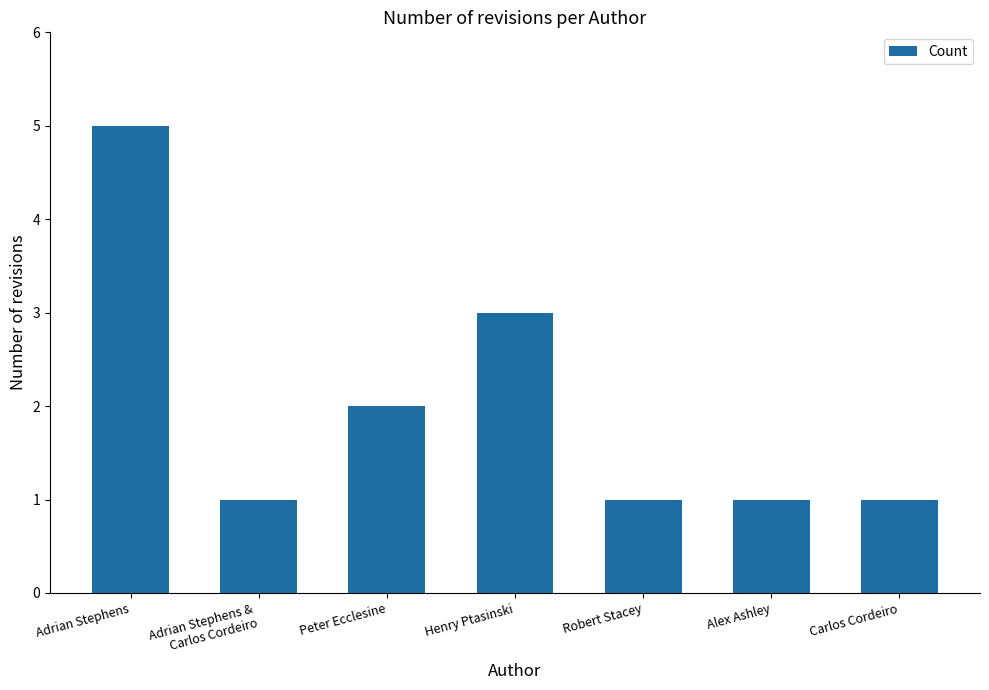

Approximately how many times larger is the value at Carlos Cordeiro compared to Peter Ecclesine?

0.5